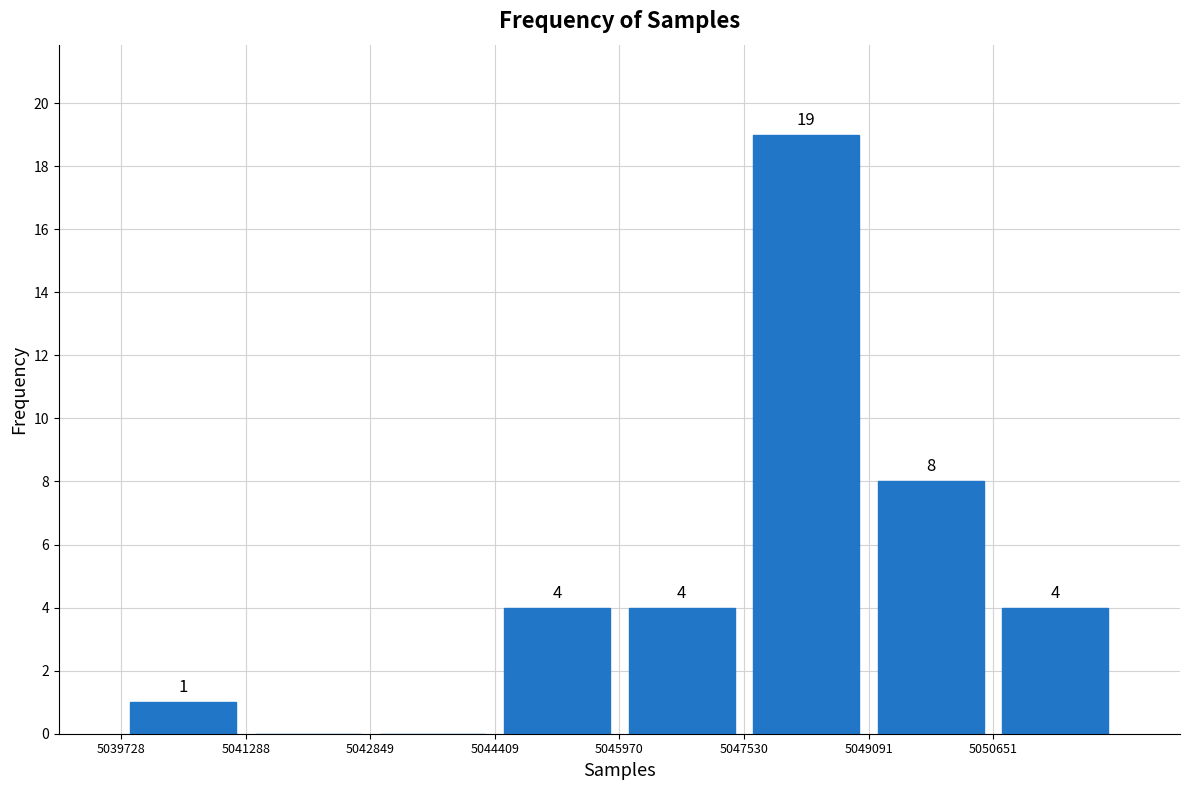

Over which range of the x-axis is the bar tallest?

5047600 to 5049000